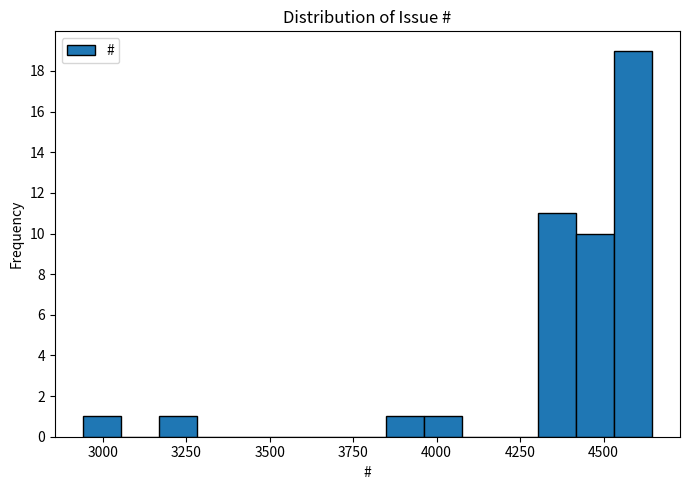

Around what value on the x-axis is the tallest bar? Give the approximate position of its centre, as read against the axis.

4600